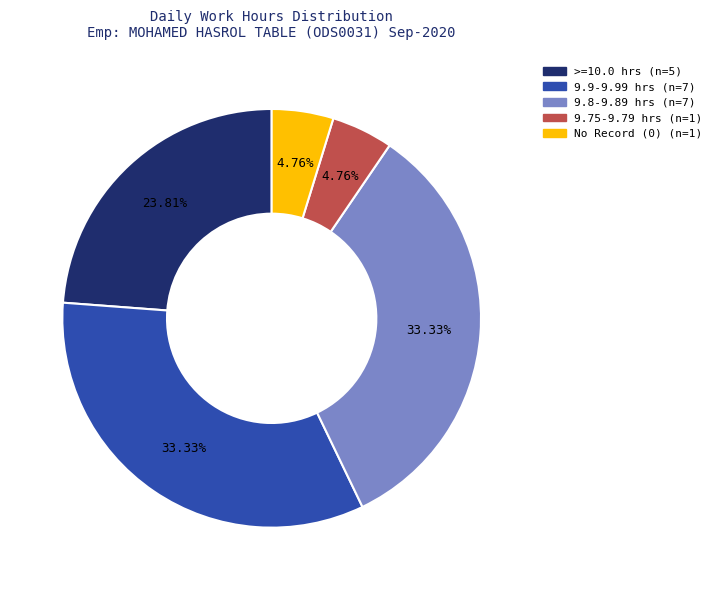

Is there a majority slice in this chart?

No